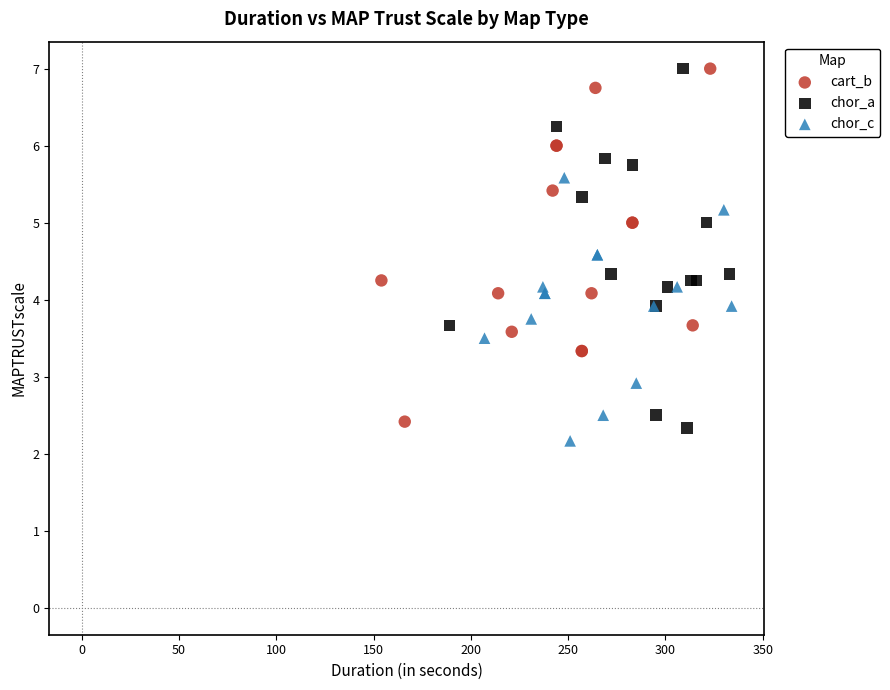

Which series reaches the minimum Y coordinate?

chor_c